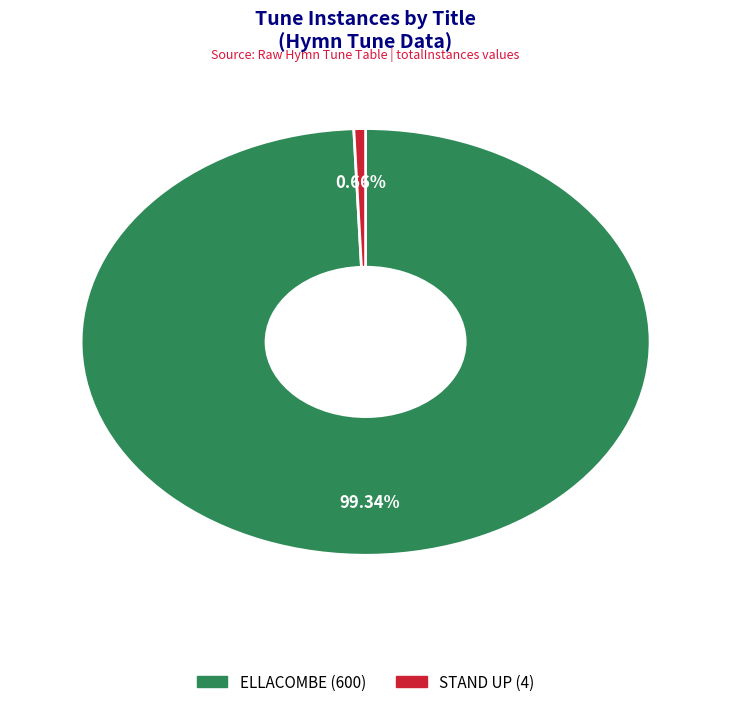

What percentage is the ELLACOMBE slice, to the nearest percent?

99%